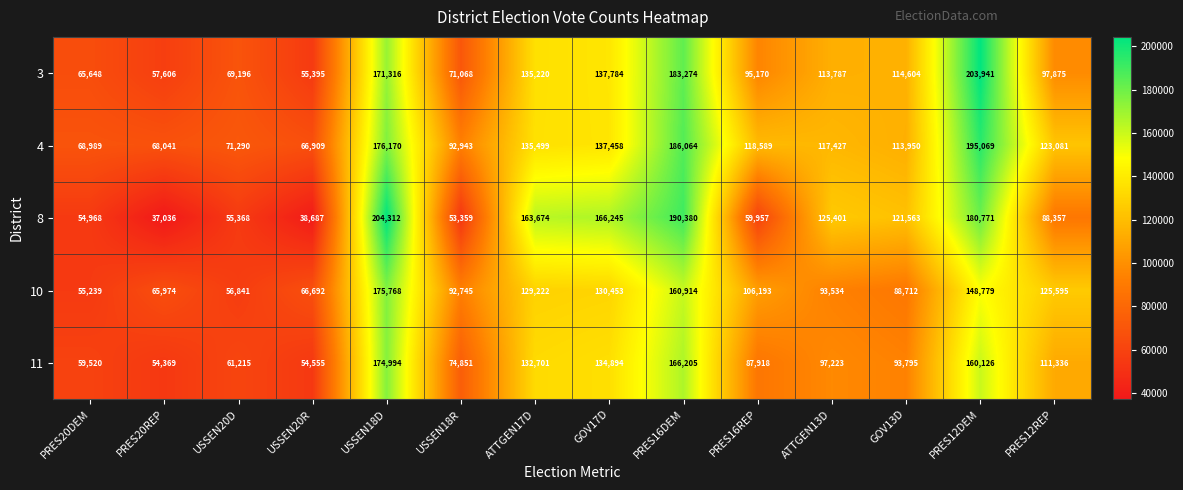

Where is 11 nearest to the value 114681?

PRES12REP